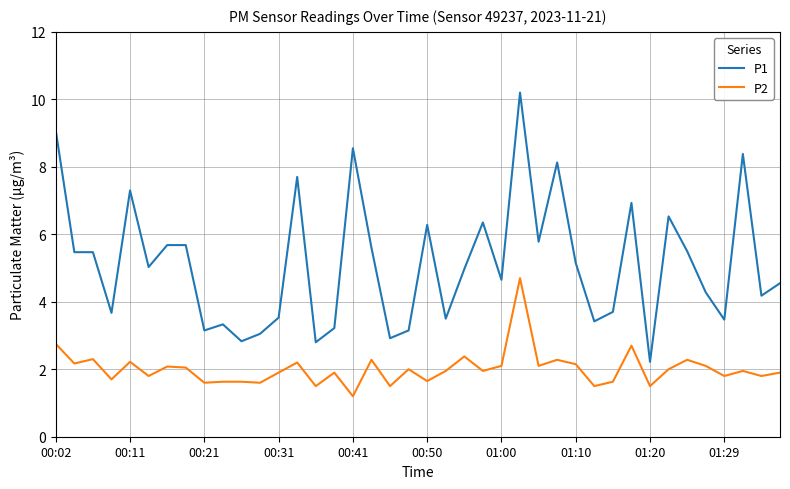

Count the number of data series in this chart.

2